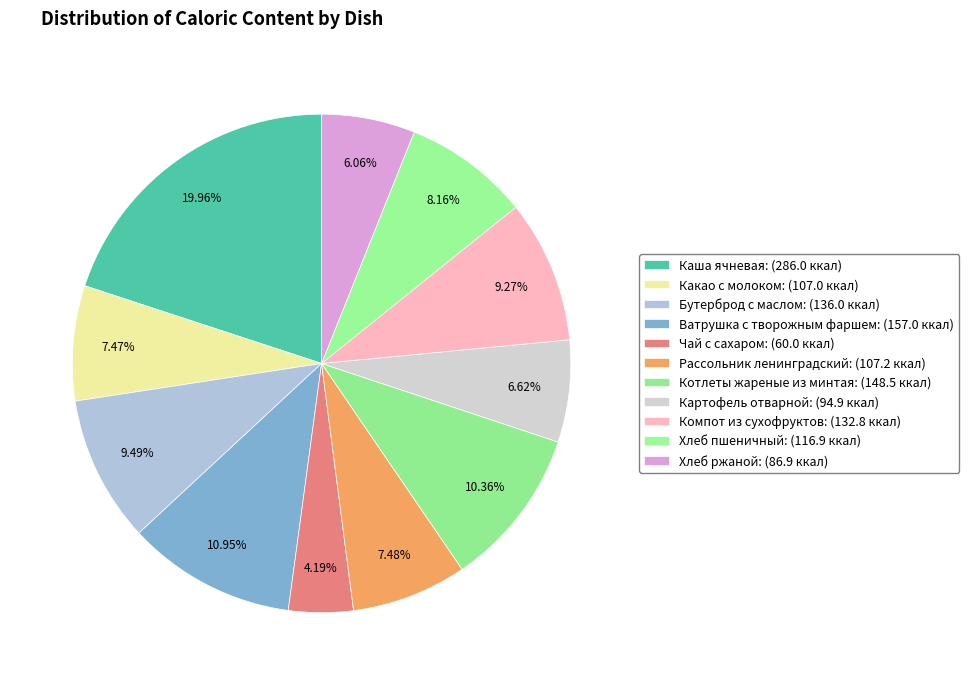

How many slices are in this pie chart?

11